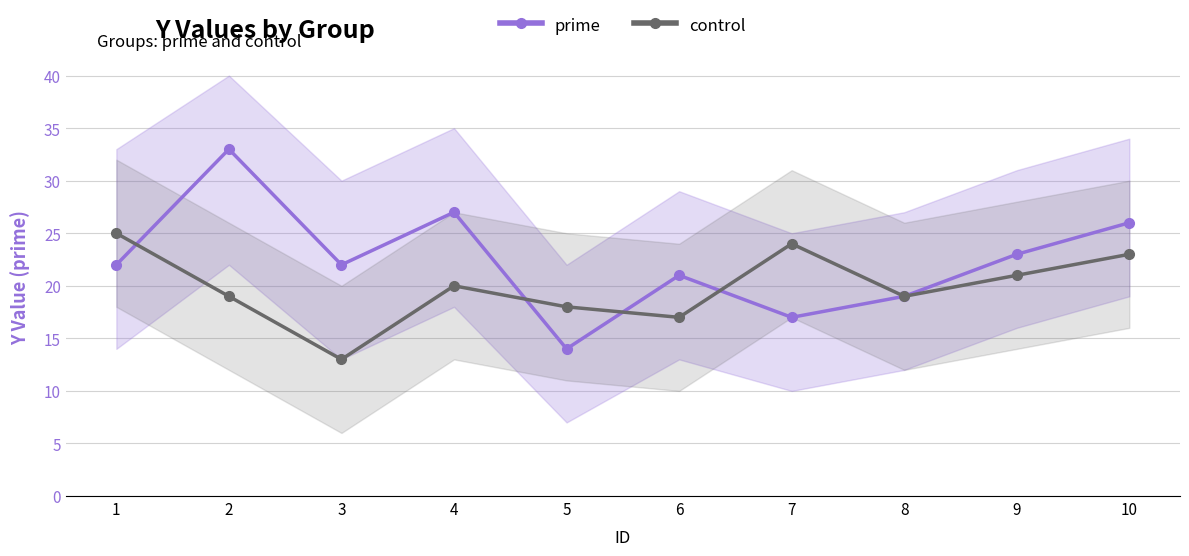

Where does the control series first go above 20?

1